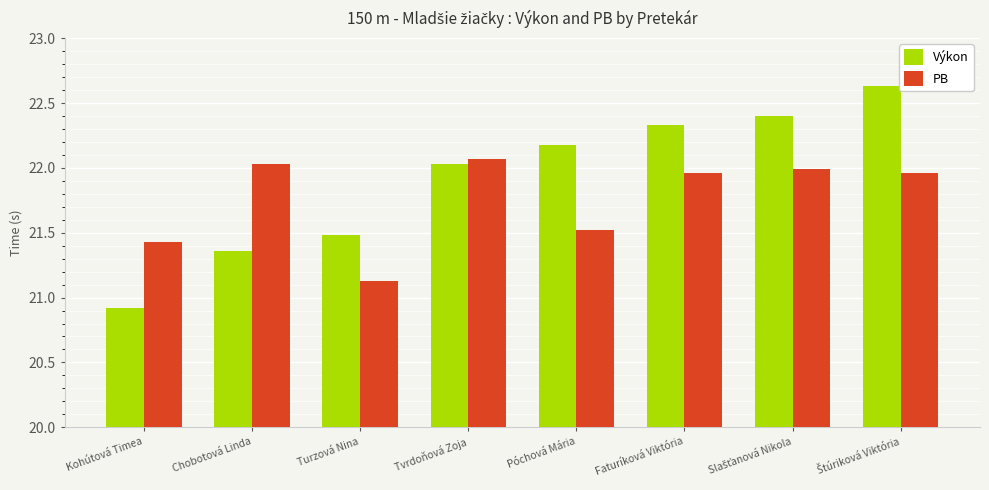

What is the label of the 5th bar from the right?

Tvrdoňová Zoja